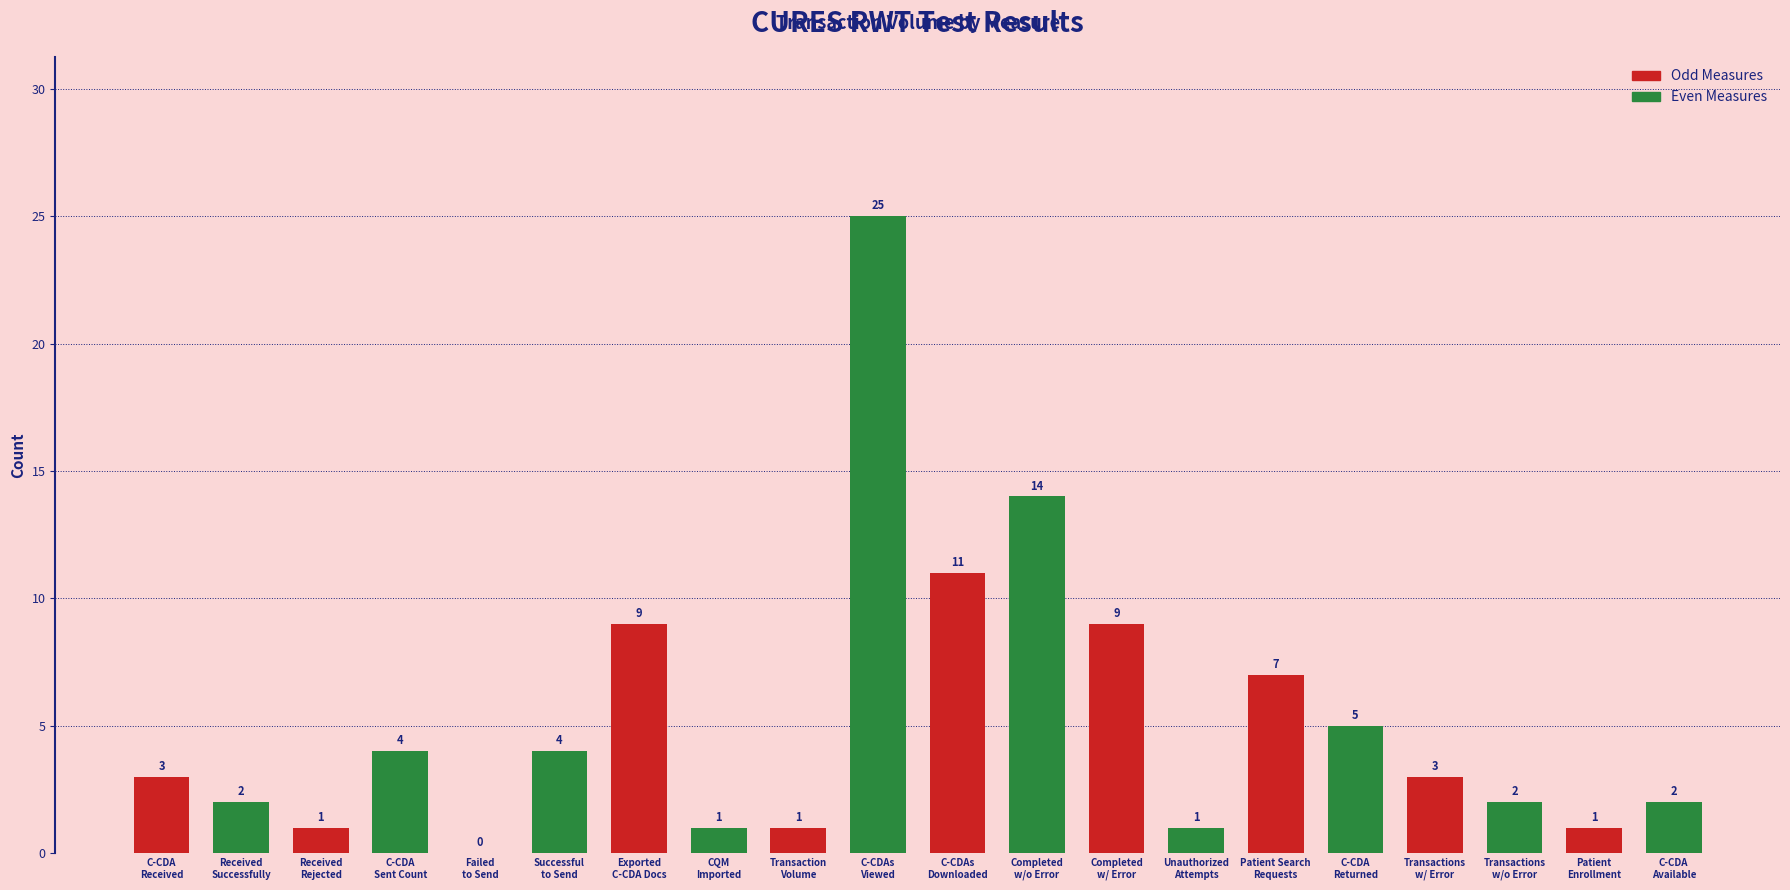

What is the sum of all values?

105